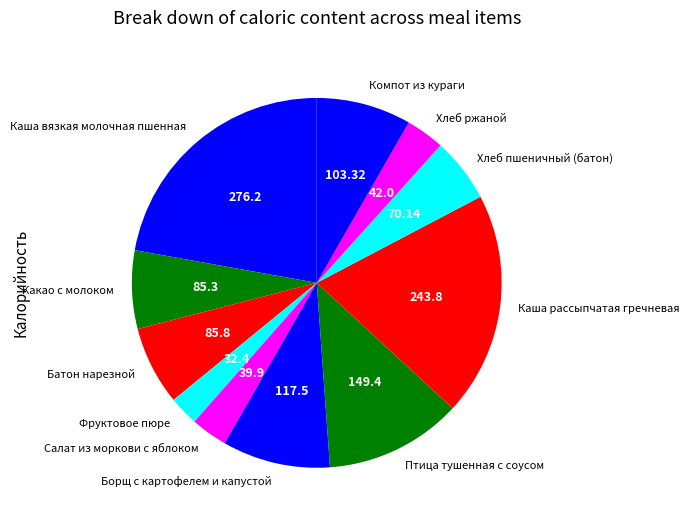

How many segments does this pie chart have?

11